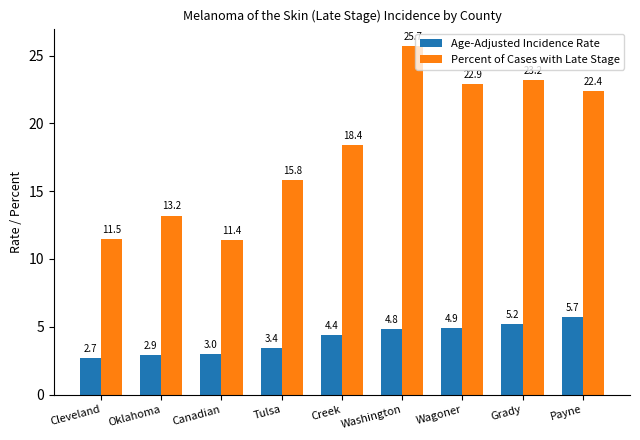

Rank the series by their average value, from highest to lowest.

Percent of Cases with Late Stage, Age-Adjusted Incidence Rate